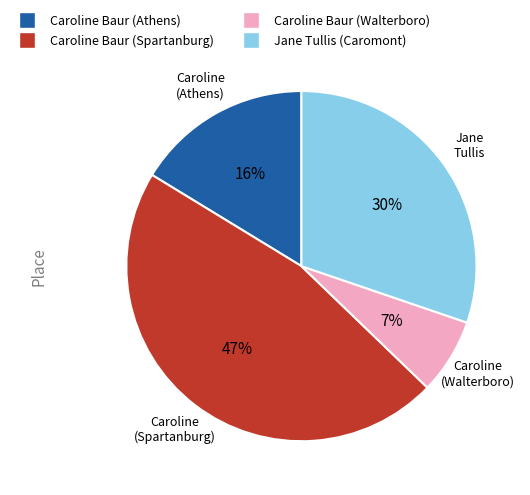

Combined, do Caroline Baur (Spartanburg) and Jane Tullis (Caromont) account for over 50%?

Yes